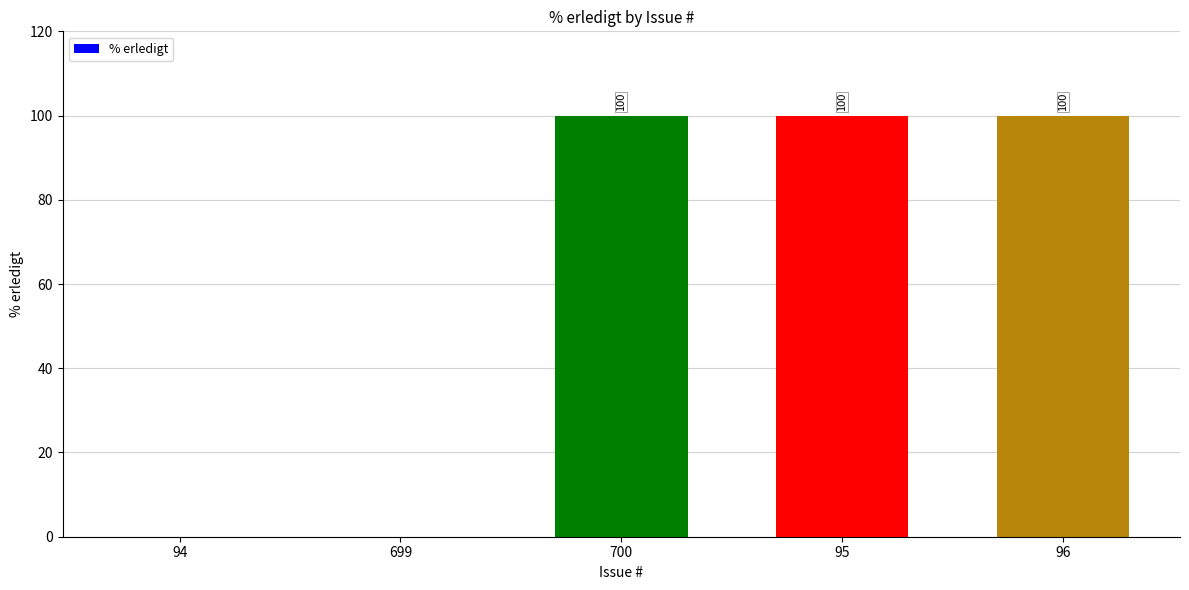

What is the greatest value displayed?

100